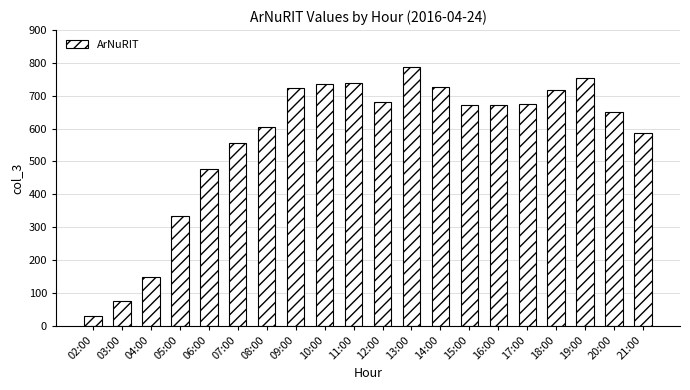

What is the label of the 5th bar from the right?

17:00